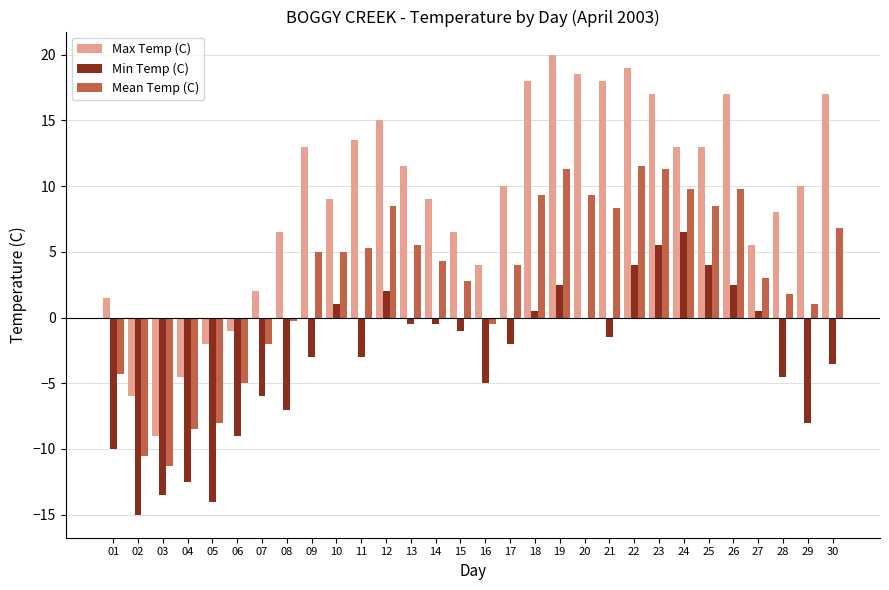

Between 03 and 14, which series saw the biggest shift?

Max Temp (C)